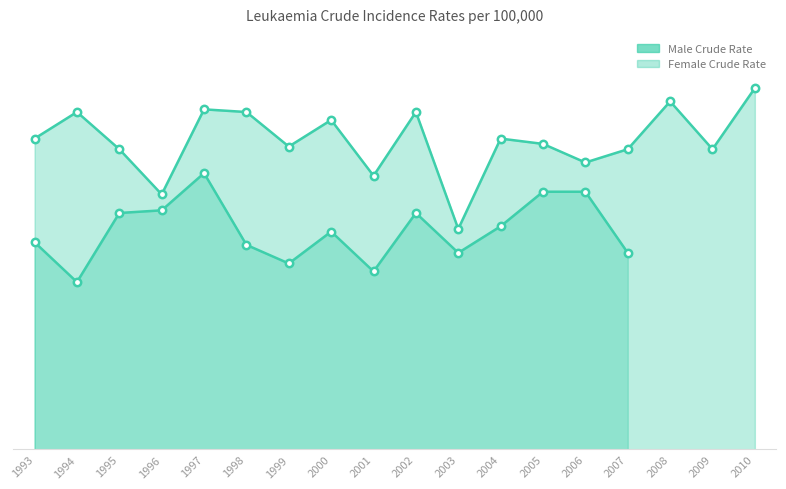

What is the change in value from 1999 to 2005?

+0.1